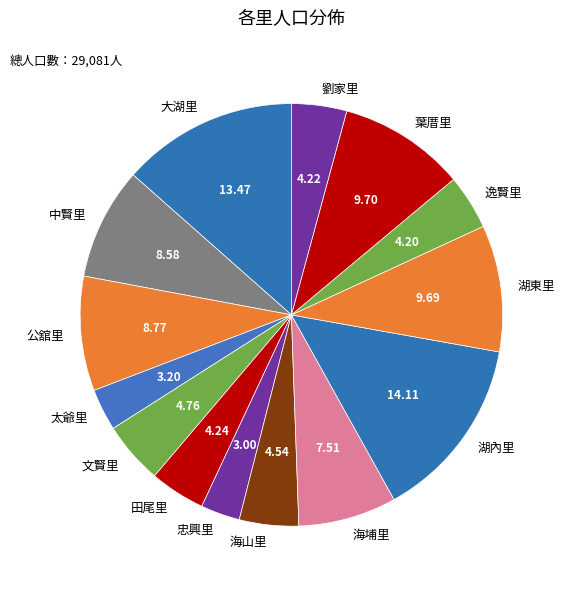

Count the number of slices in the pie.

14